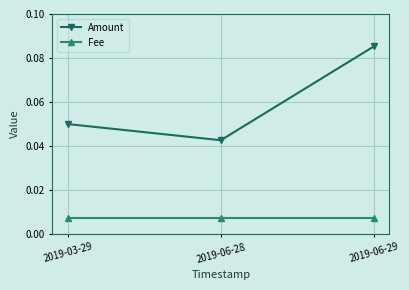

List the series in order of their peak value, lowest first.

Fee, Amount